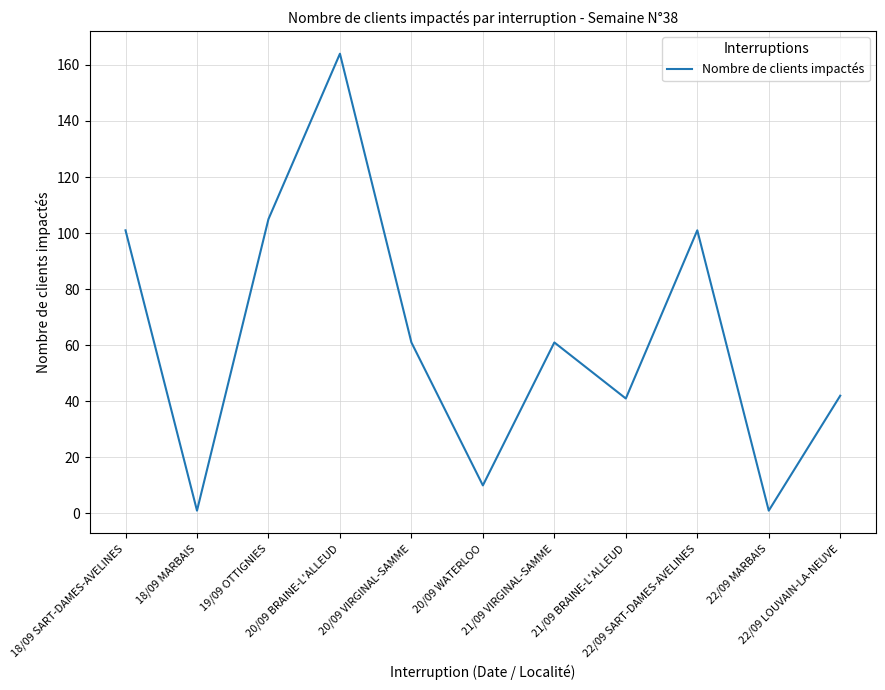

What is the sum of all values?

688